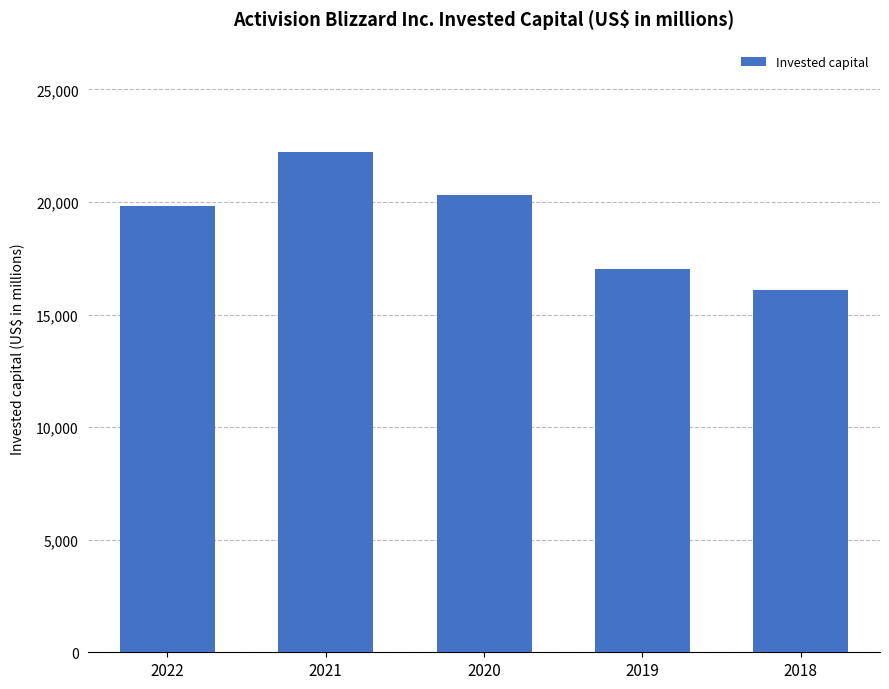

Rank the categories by value from highest to lowest.

2021, 2020, 2022, 2019, 2018